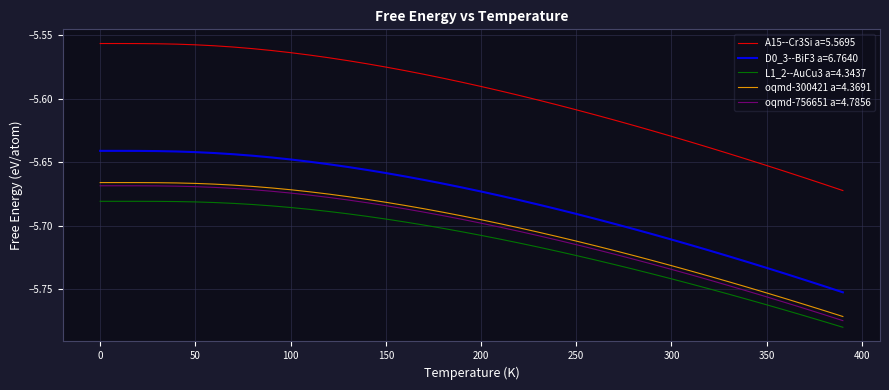

Which series has the largest range (max minus min)?

A15--Cr3Si a=5.5695